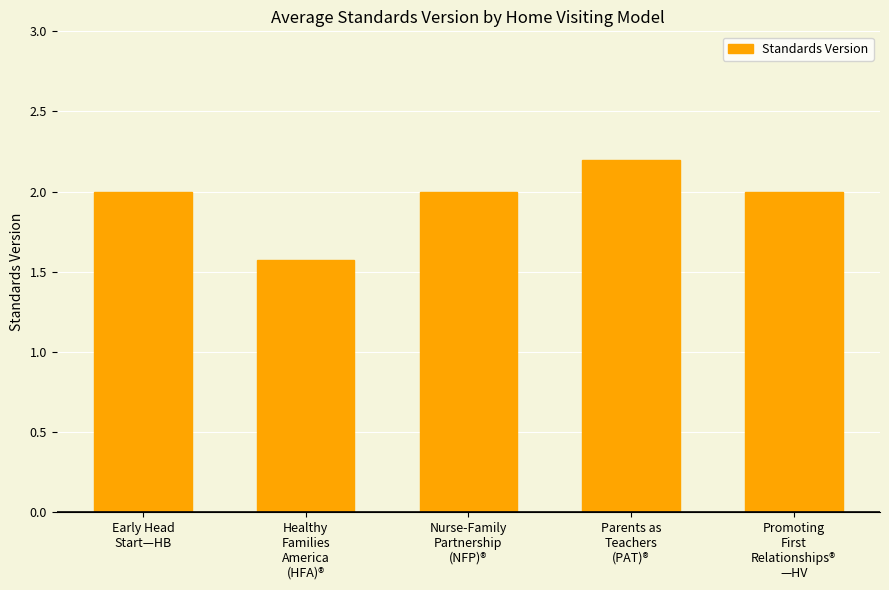

What is the value of the 5th bar from the left?

2.0